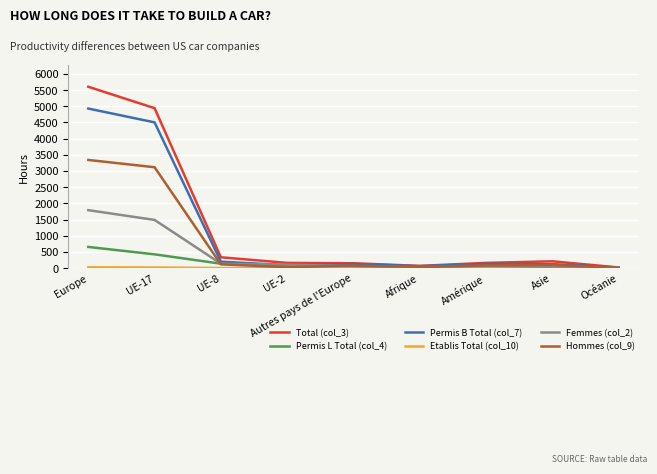

What position from the left is Océanie?

9